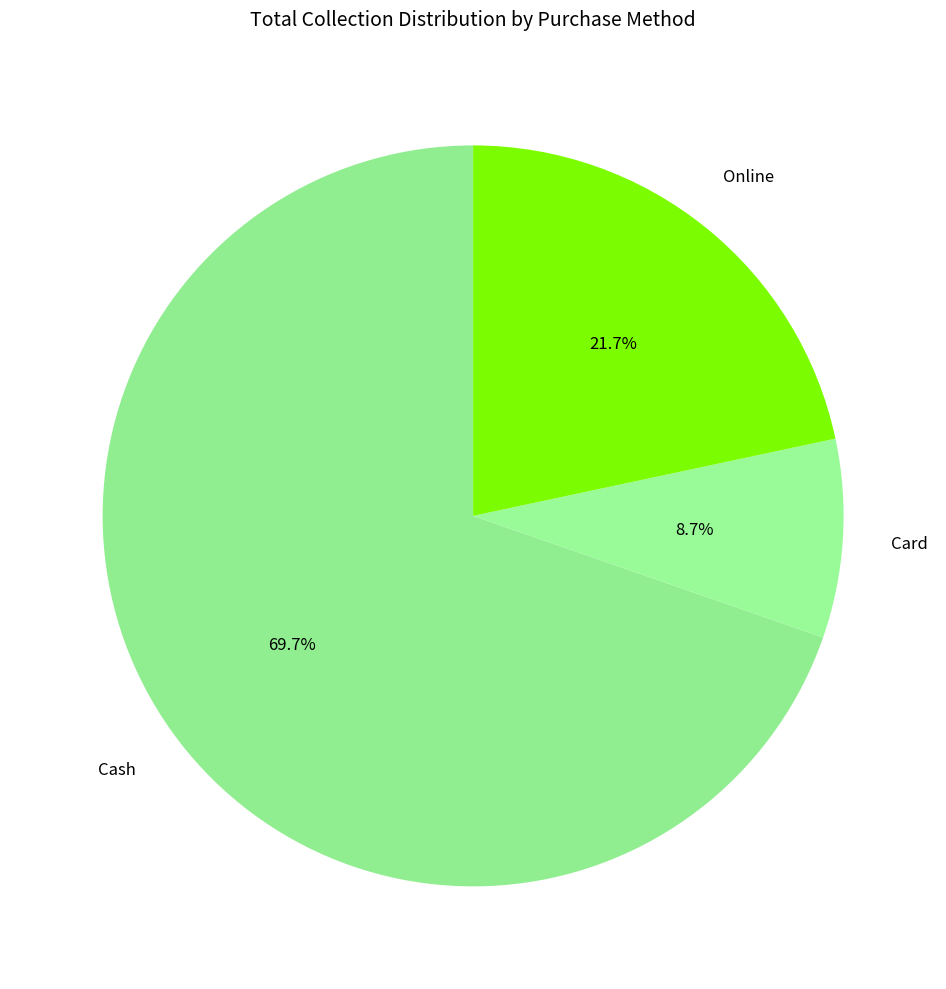

What percentage is the Card slice, to the nearest percent?

9%